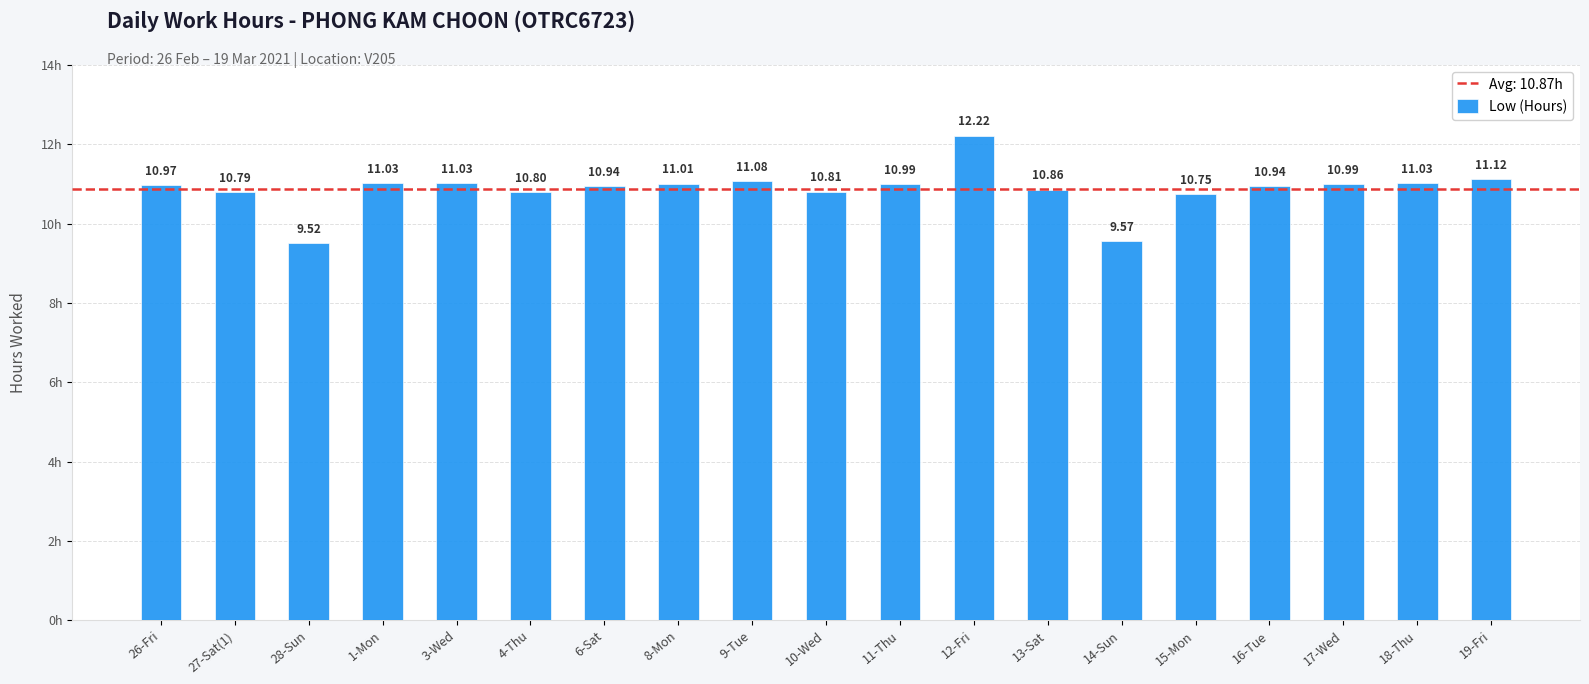

True or false: the data shows 15.3 at 27-Sat(1).

False